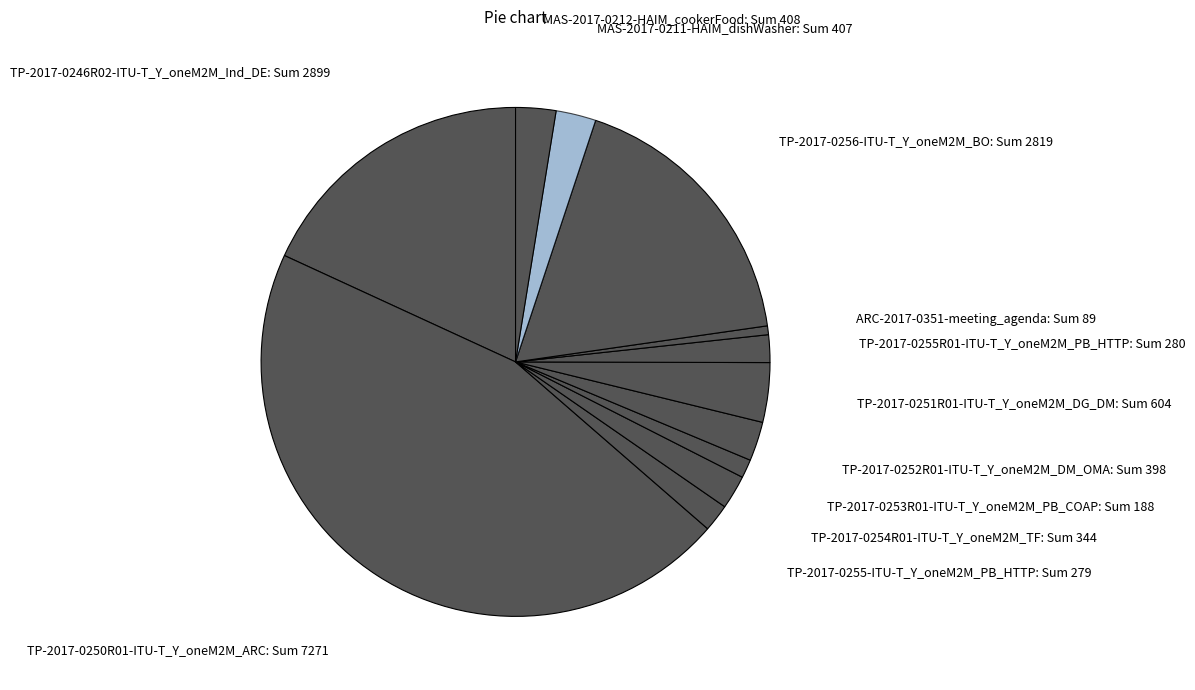

To the nearest percent, what is the average slice percentage?

8%